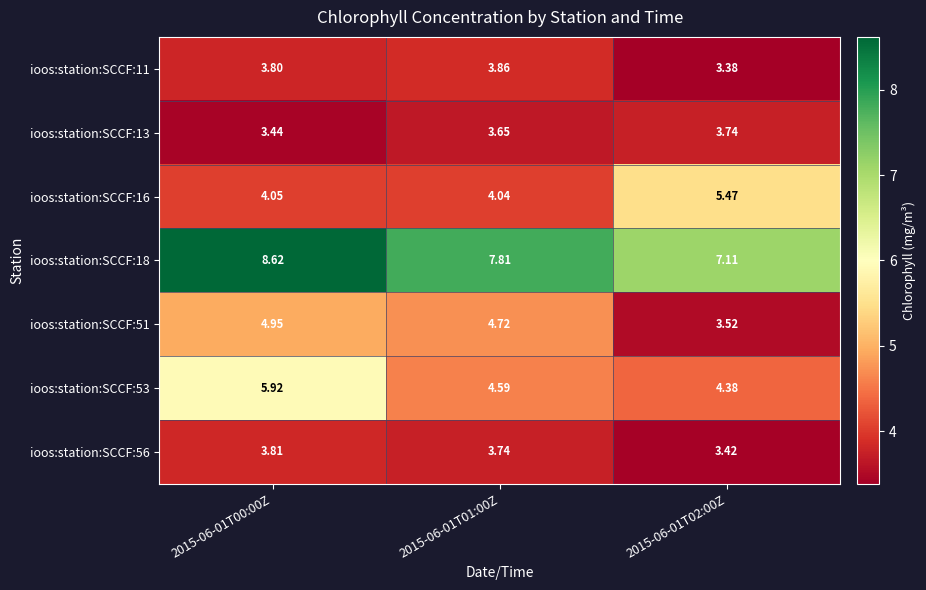

Is the value of ioos:station:SCCF:53 at 2015-06-01T02:00Z greater than the value of ioos:station:SCCF:11 at 2015-06-01T02:00Z?

Yes